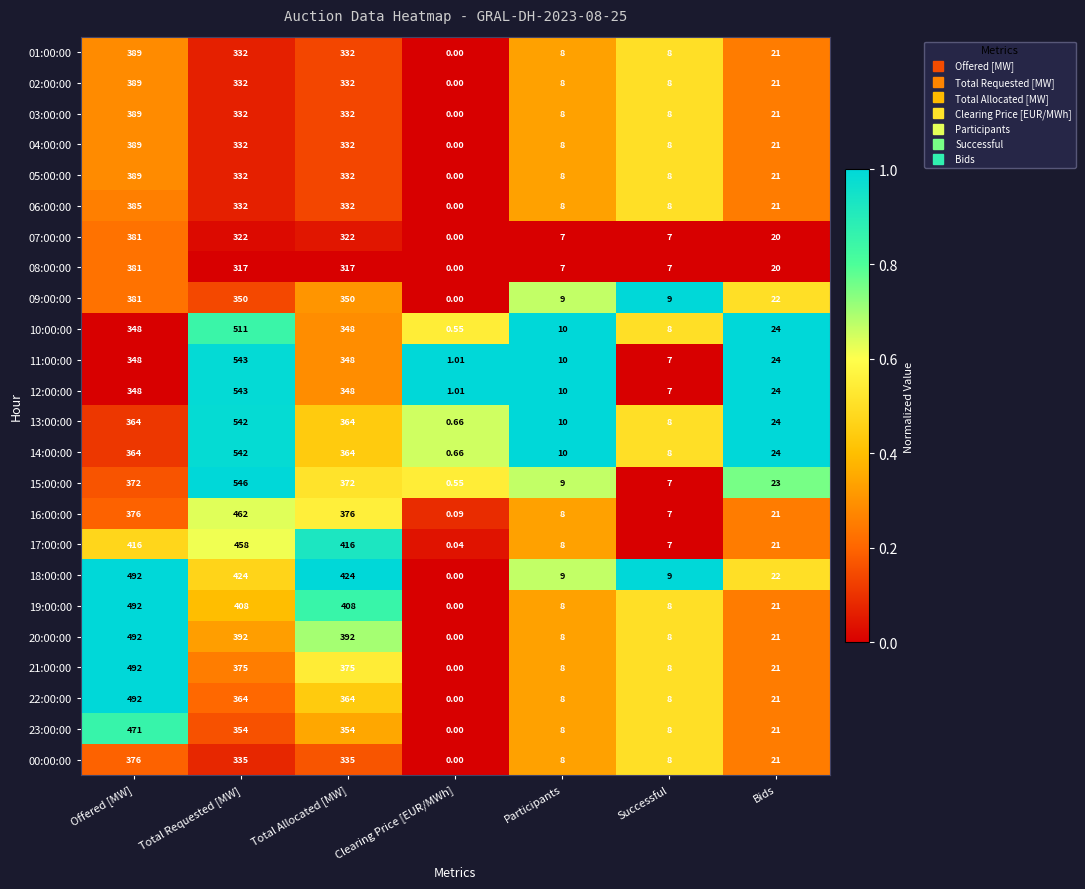

Which category has the lowest value across all series?

Clearing Price [EUR/MWh]